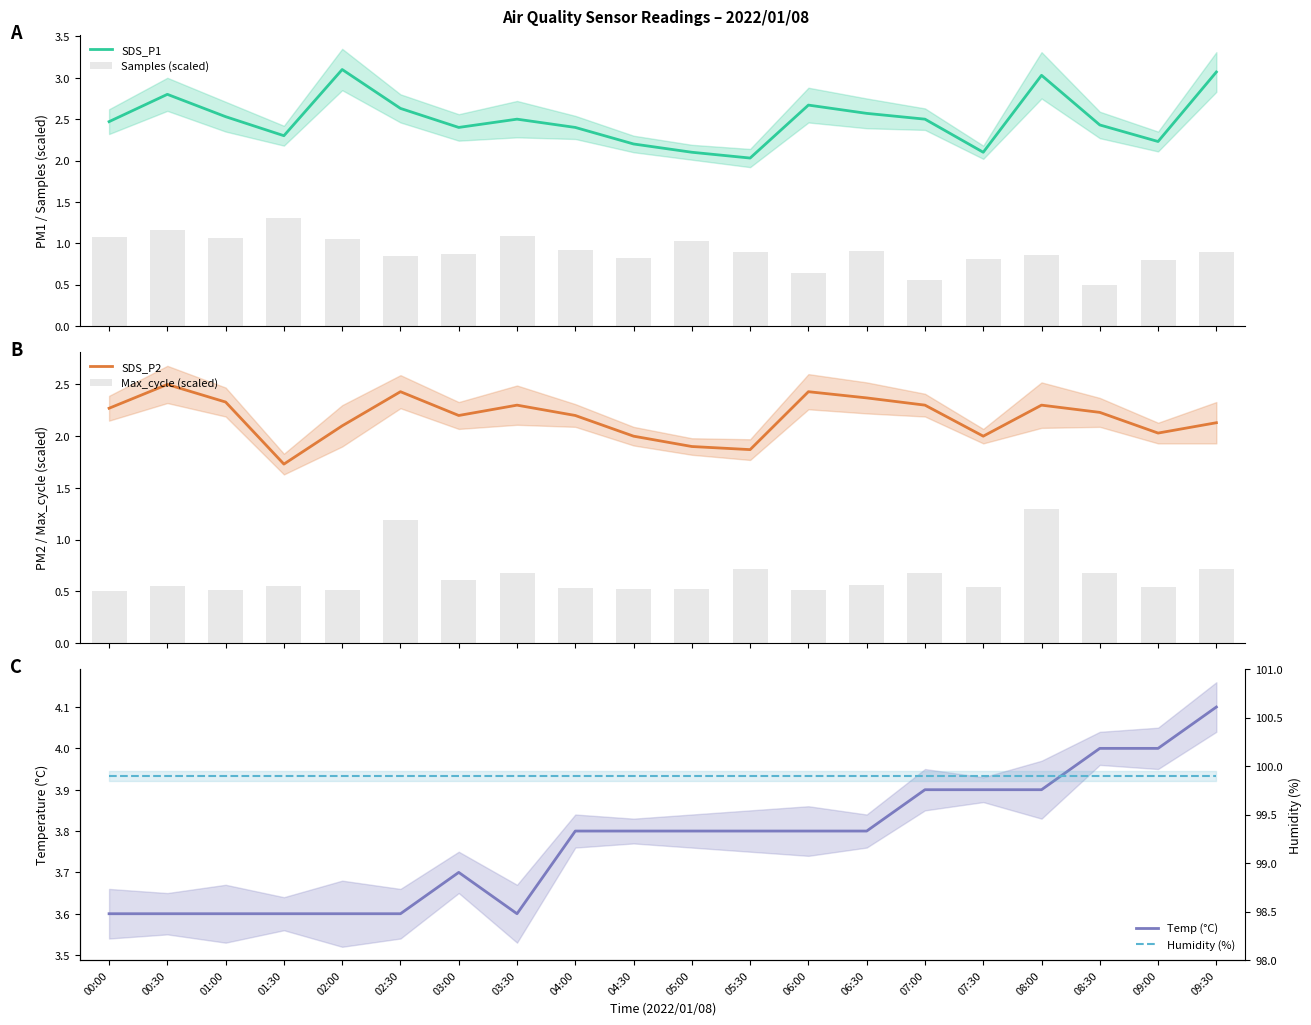

Is the value of Max_cycle (scaled) at 03:30 greater than the value of Humidity (%) at 05:00?

No